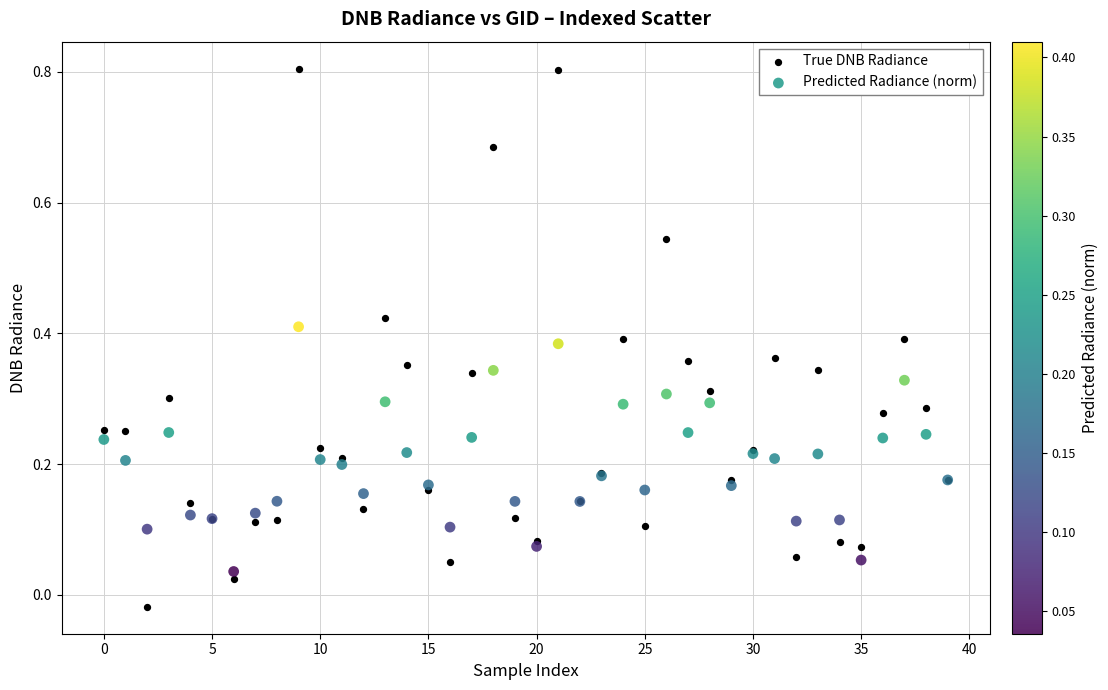

Which series reaches the maximum Y coordinate?

True DNB Radiance